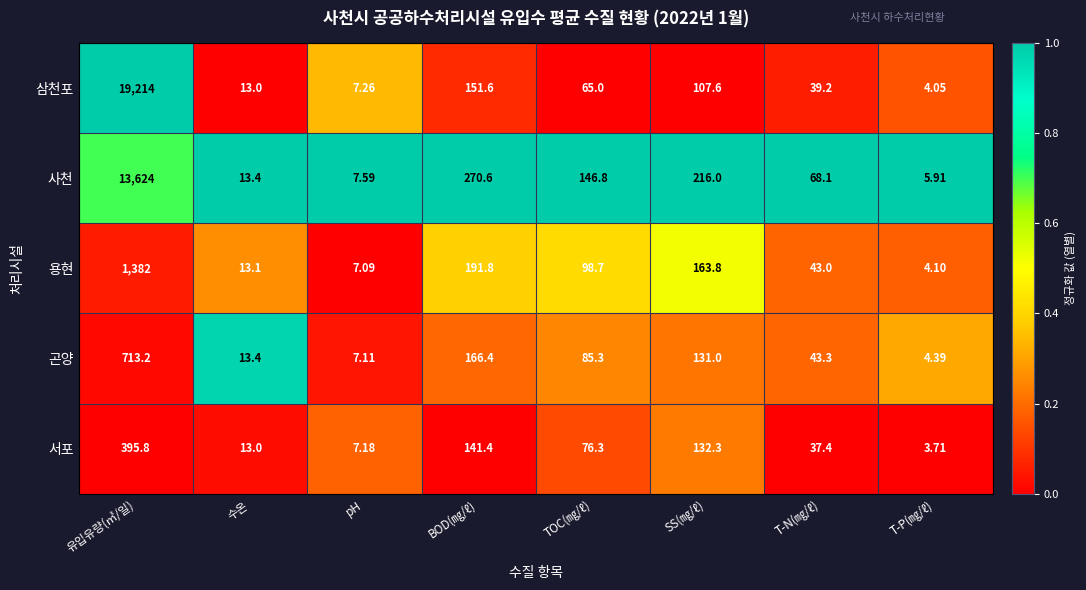

Where does the 서포 series first go above 76?

유입유량(㎥/일)